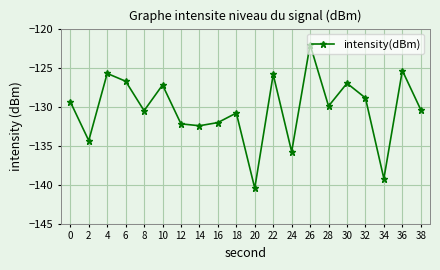

What is the difference between the maximum and minimum values?

18.4